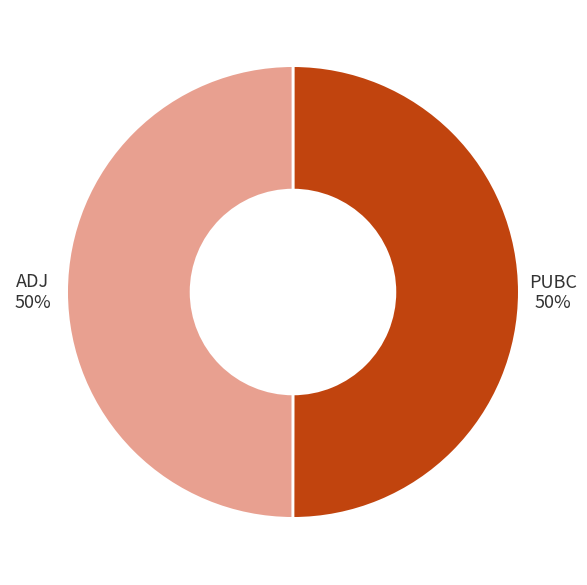

Do PUBC and ADJ together represent more than half of the pie?

Yes